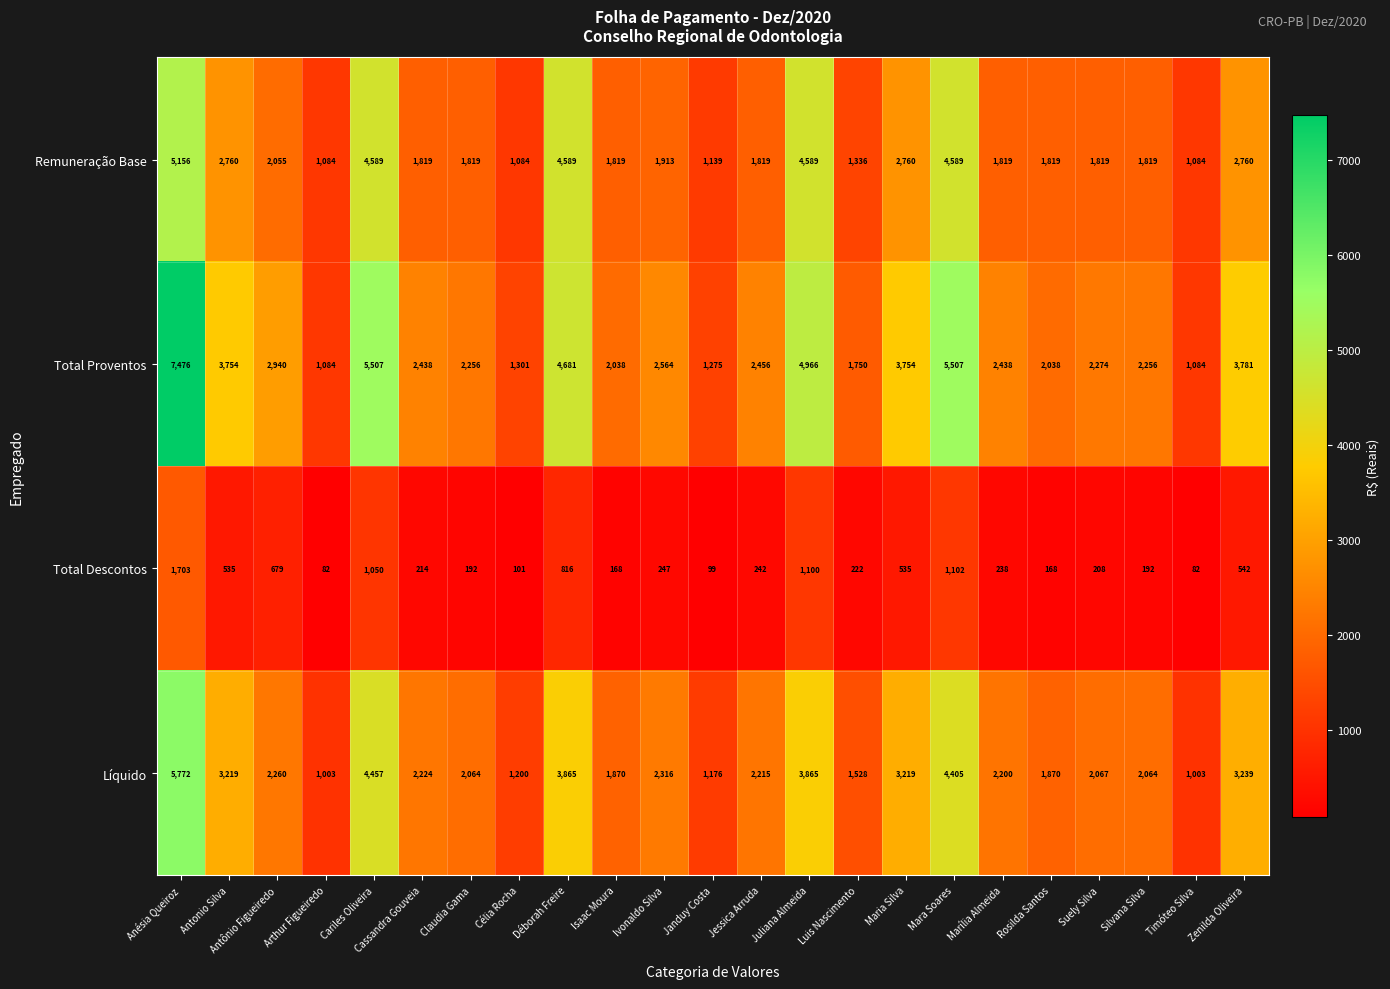

Is it true that Total Proventos equals 1750 at Luis Nascimento?

True